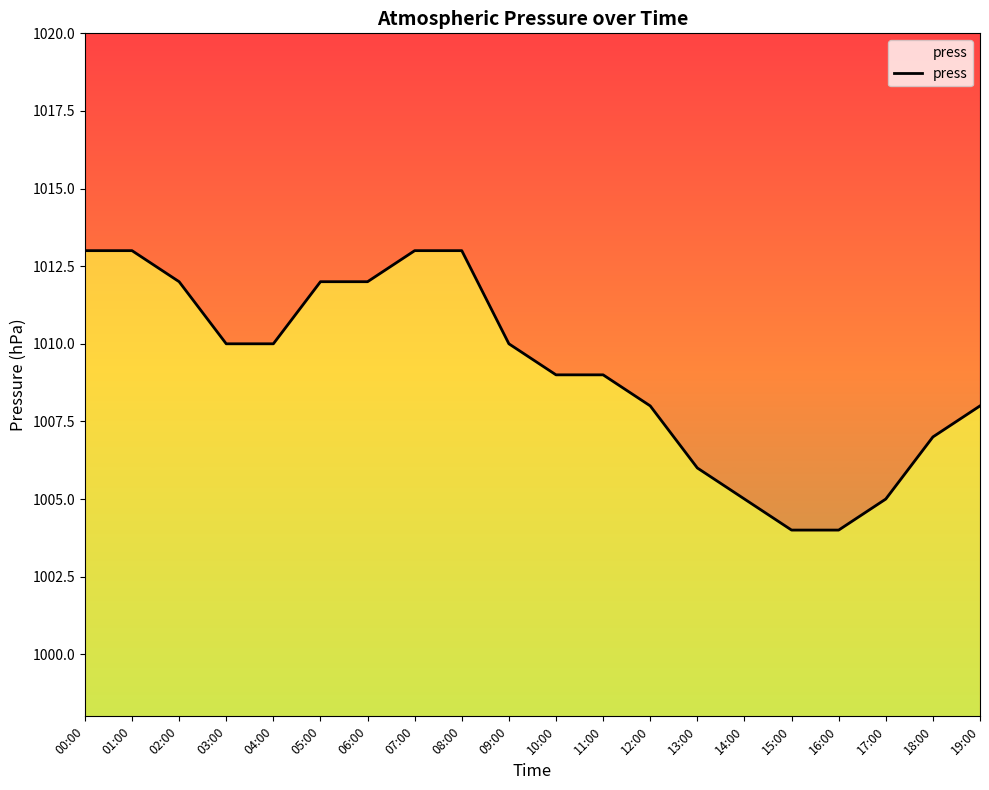

Does the chart display data point markers on the line(s)?

No